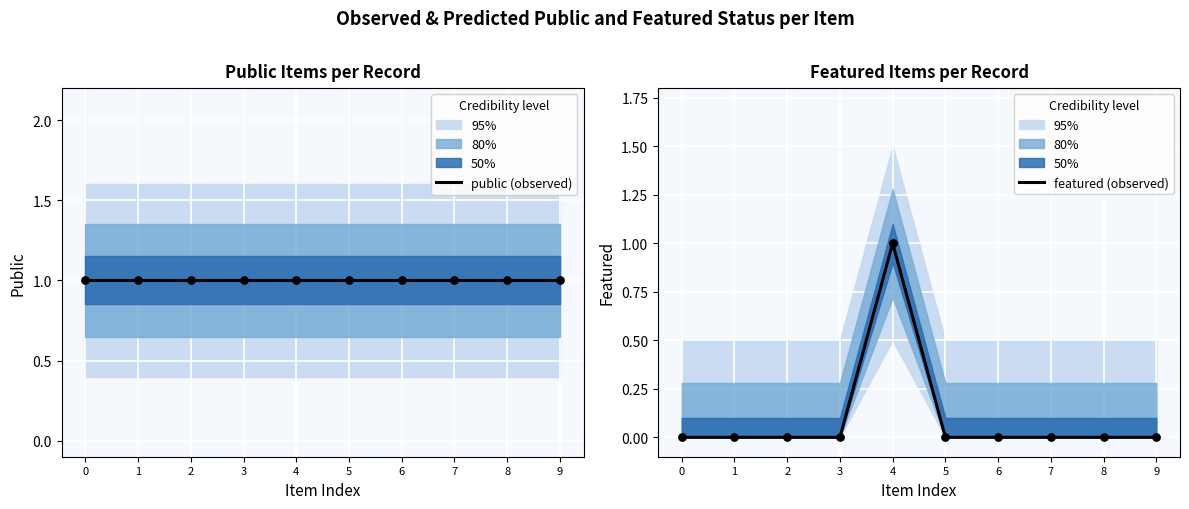

What is the total value across all series at 6?

1